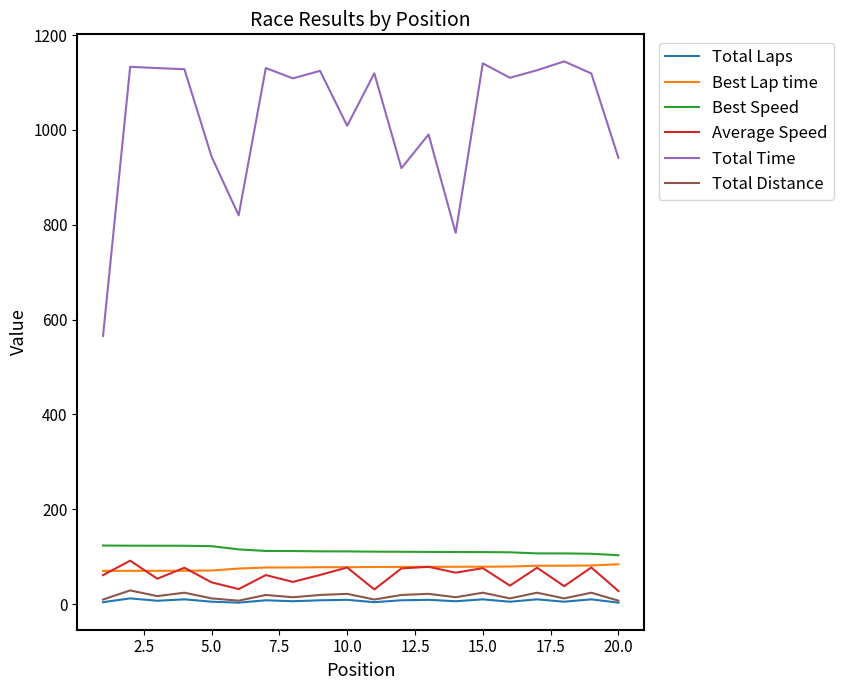

Which series has the widest spread of values?

Total Time